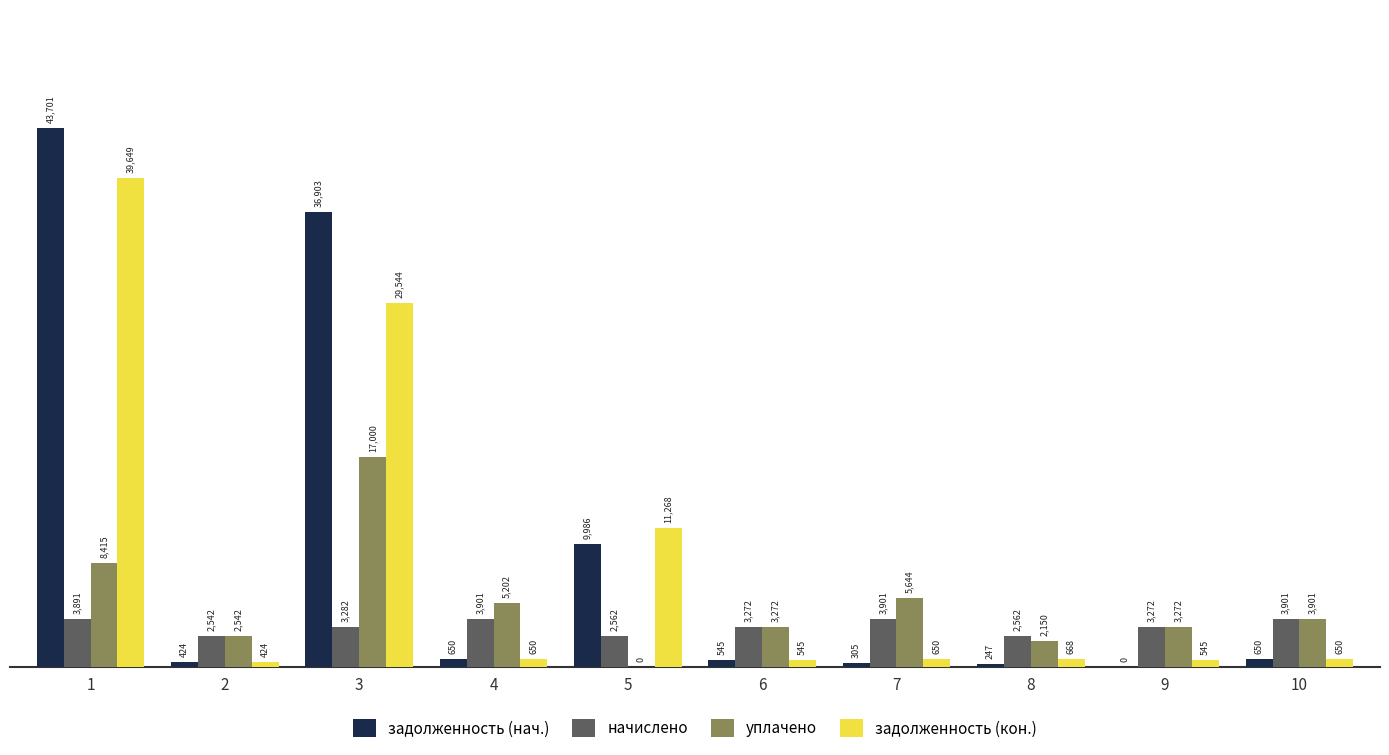

Is the value of задолженность (кон.) at 4 greater than the value of уплачено at 7?

No